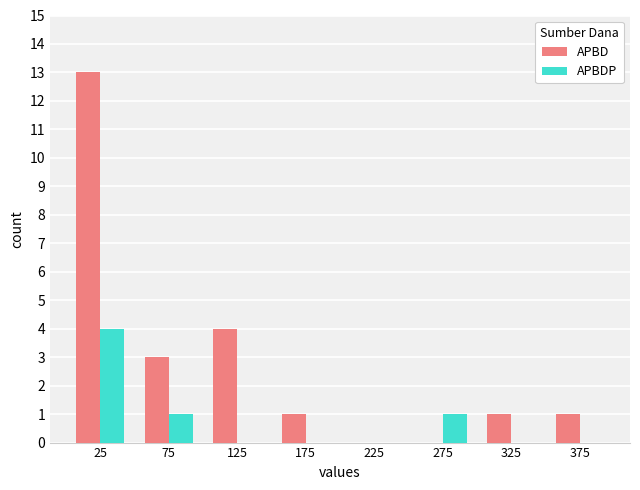

What is the sum of the APBD values at 25 and 375?

14